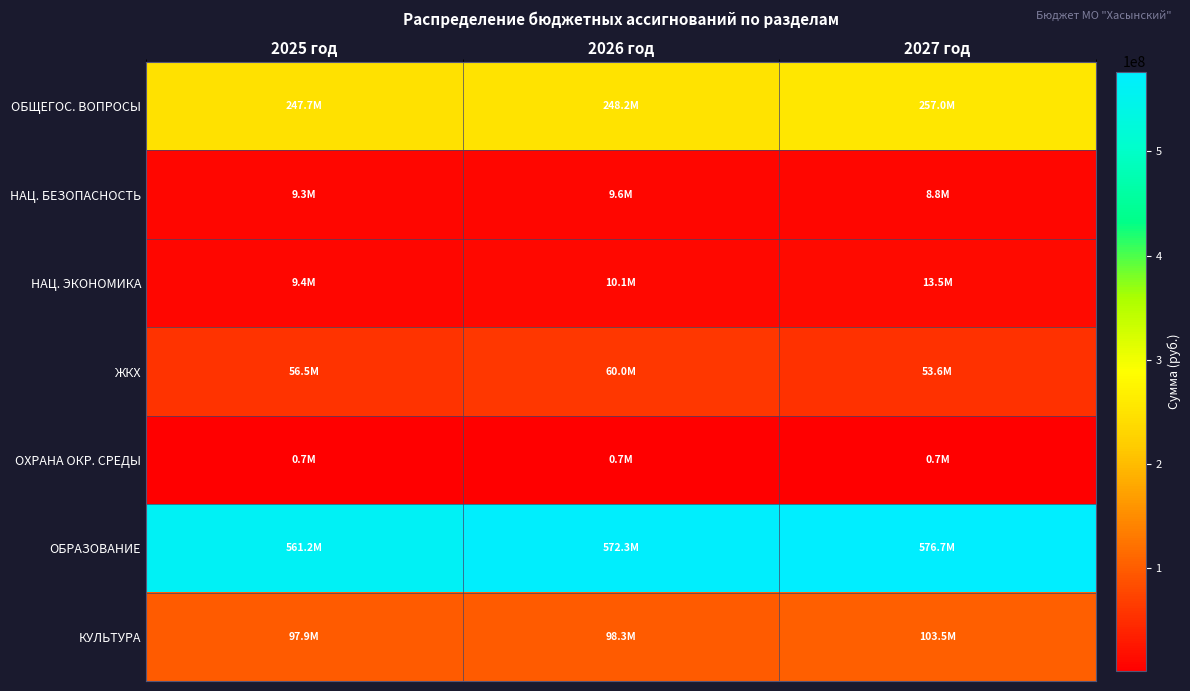

Reading right to left, what are all the values shown in this chart?

ОБЩЕГОС. ВОПРОСЫ: 2027 год=257031809.5	2026 год=248204086.0	2025 год=247665001.0
НАЦ. БЕЗОПАСНОСТЬ: 2027 год=8815180.1	2026 год=9614598.1	2025 год=9280631.8
НАЦ. ЭКОНОМИКА: 2027 год=13523667.8	2026 год=10076122.2	2025 год=9381820.4
ЖКХ: 2027 год=53633632.3	2026 год=60045472.1	2025 год=56472816.5
ОХРАНА ОКР. СРЕДЫ: 2027 год=740373.1	2026 год=697806.4	2025 год=659619.4
ОБРАЗОВАНИЕ: 2027 год=576706068.1	2026 год=572302559.3	2025 год=561174613.6
КУЛЬТУРА: 2027 год=103529016.0	2026 год=98299259.0	2025 год=97926696.0